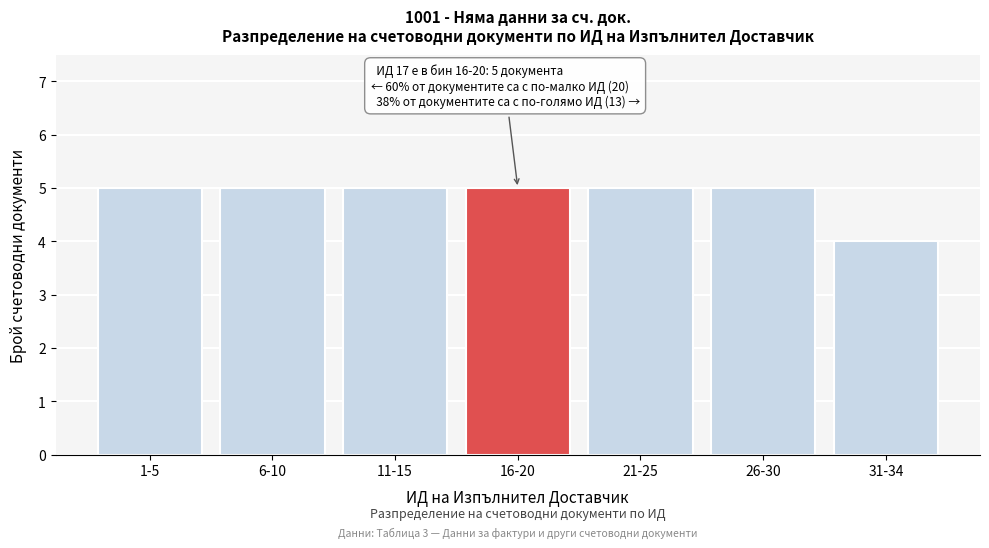

Reading right to left, what are all the values shown in this chart?

4	5	5	5	5	5	5